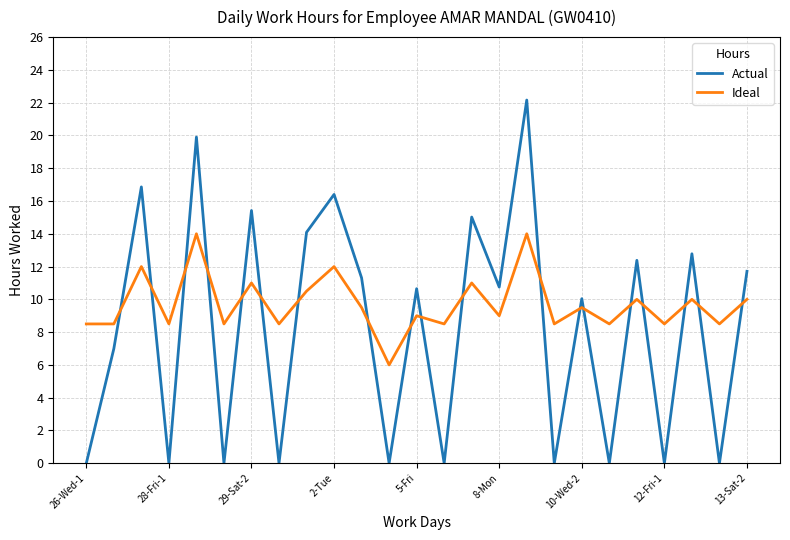

What is the greatest value displayed?

22.2